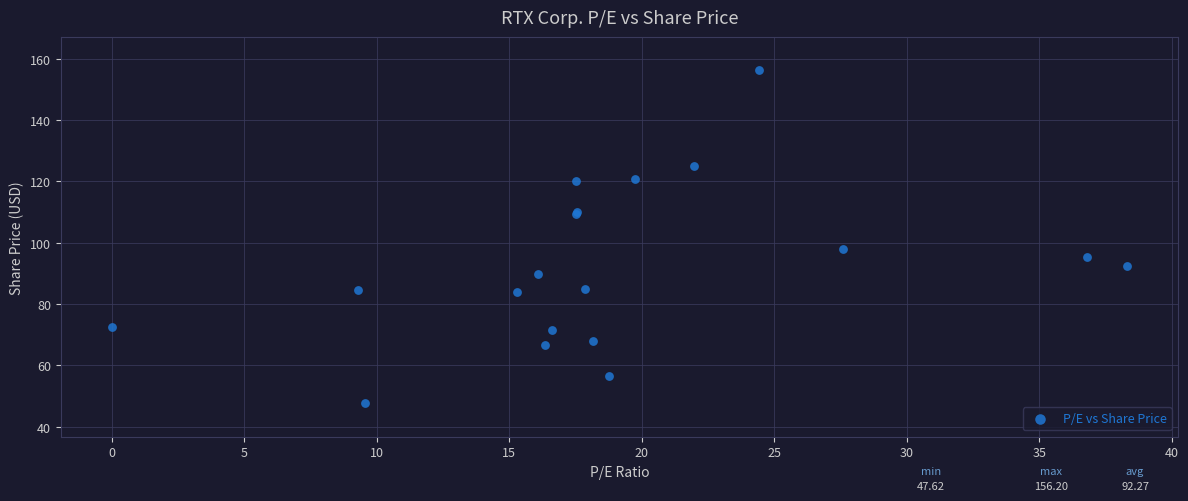

What Y value in the scatter plot is closest to 101?

97.9